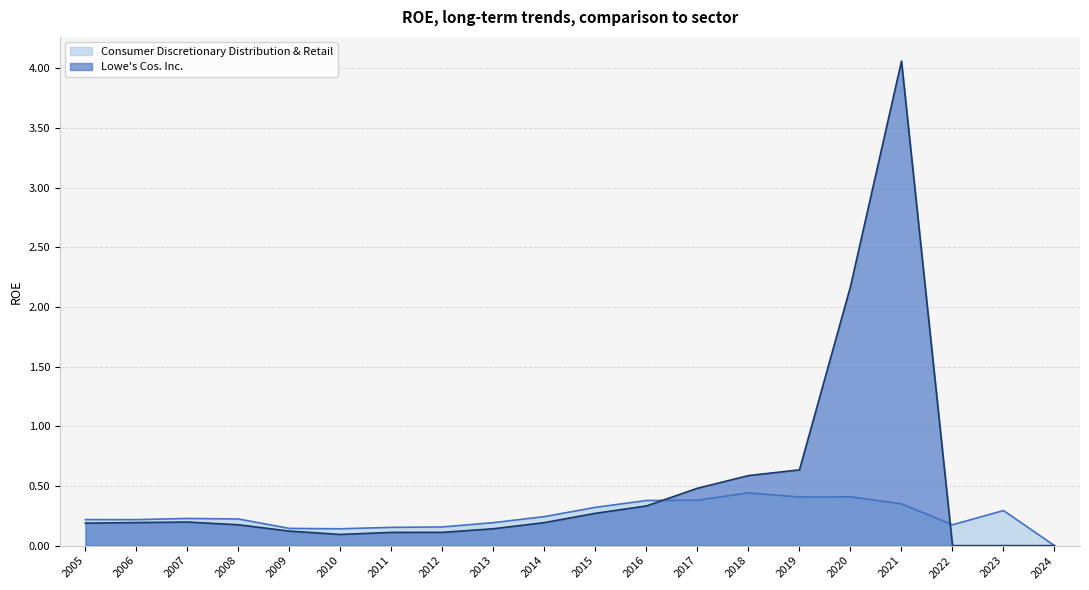

Which label corresponds to the largest value in the chart?

2021